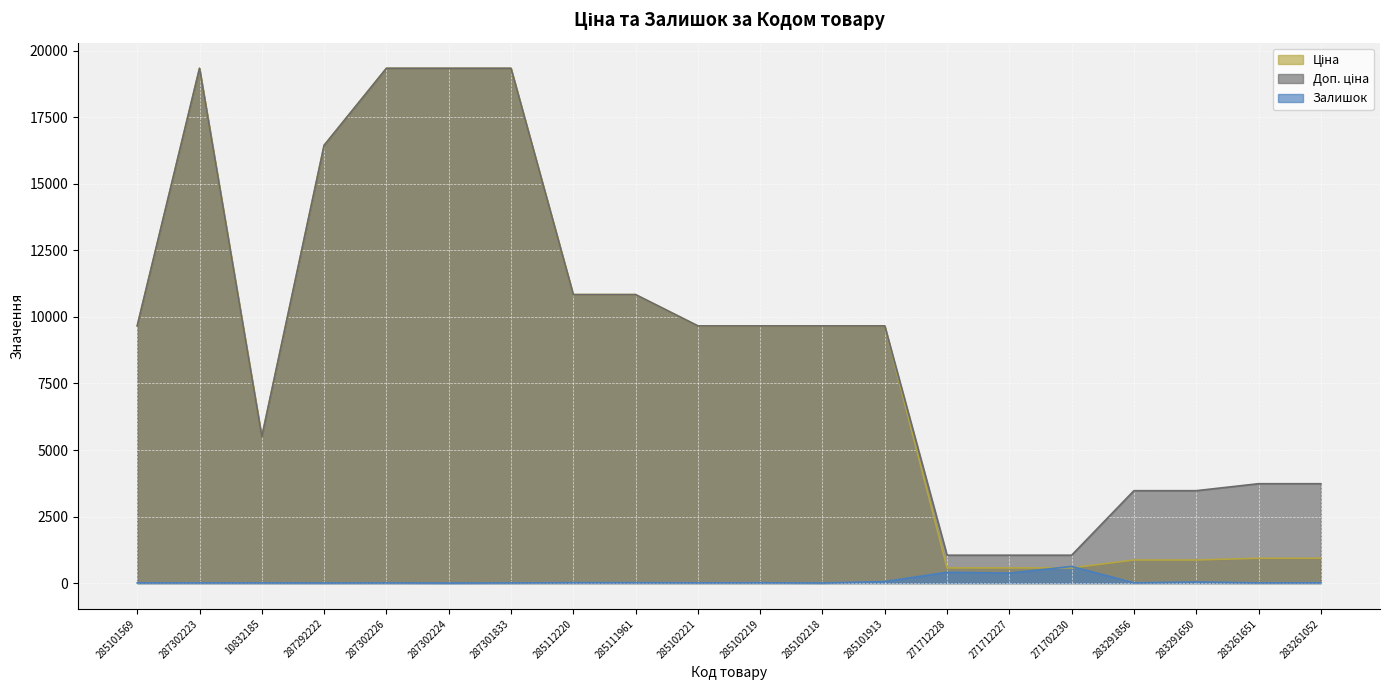

How many data points does each series have?

20